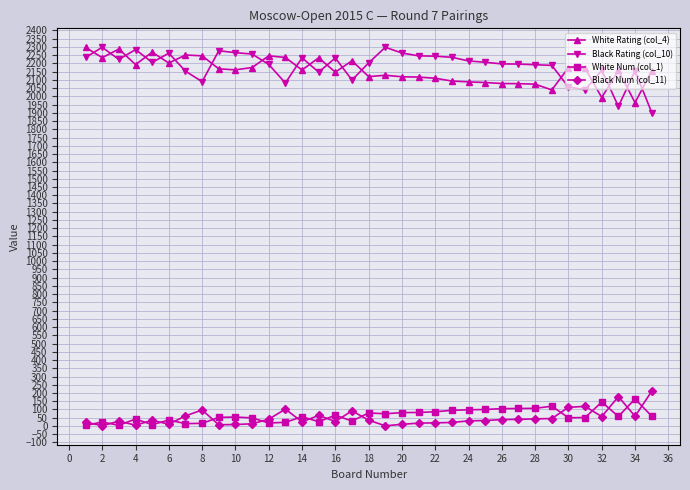

True or false: White Num (col_1) and Black Rating (col_10) cross at least once.

False